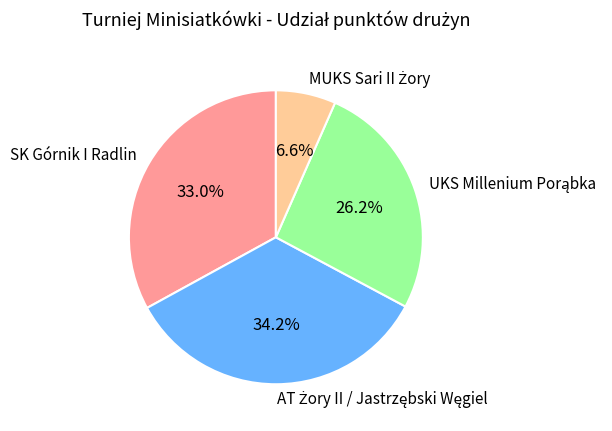

Is there a majority slice in this chart?

No